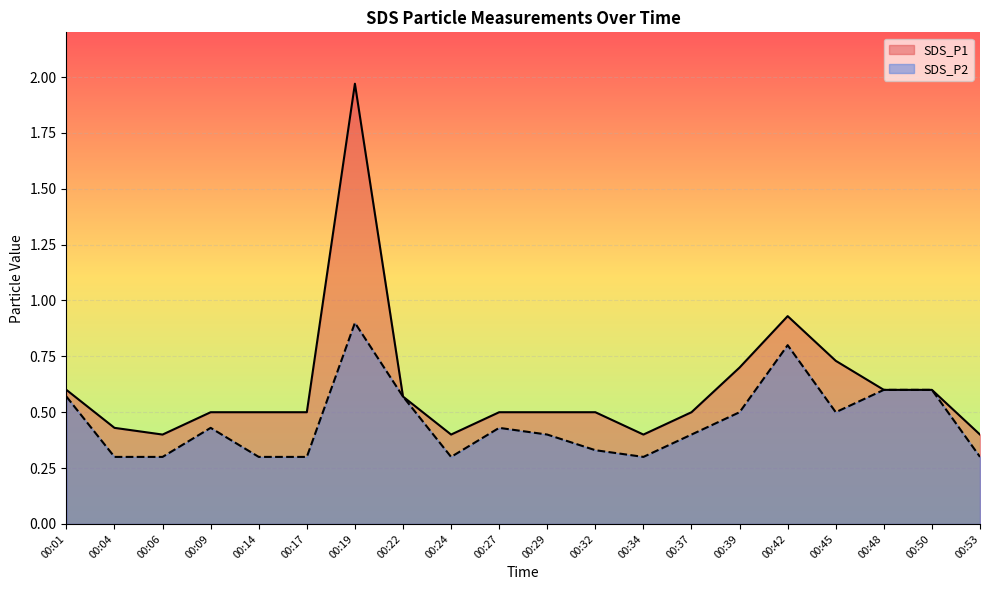

The SDS_P1 series shows 0.2 at 00:37. True or false?

False